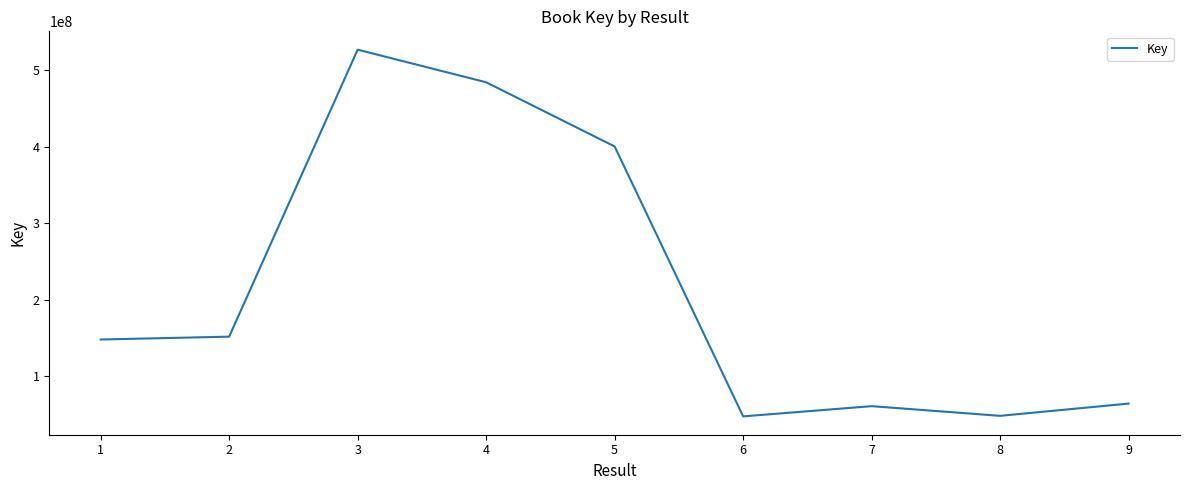

What is the maximum value shown in the chart?

526745553